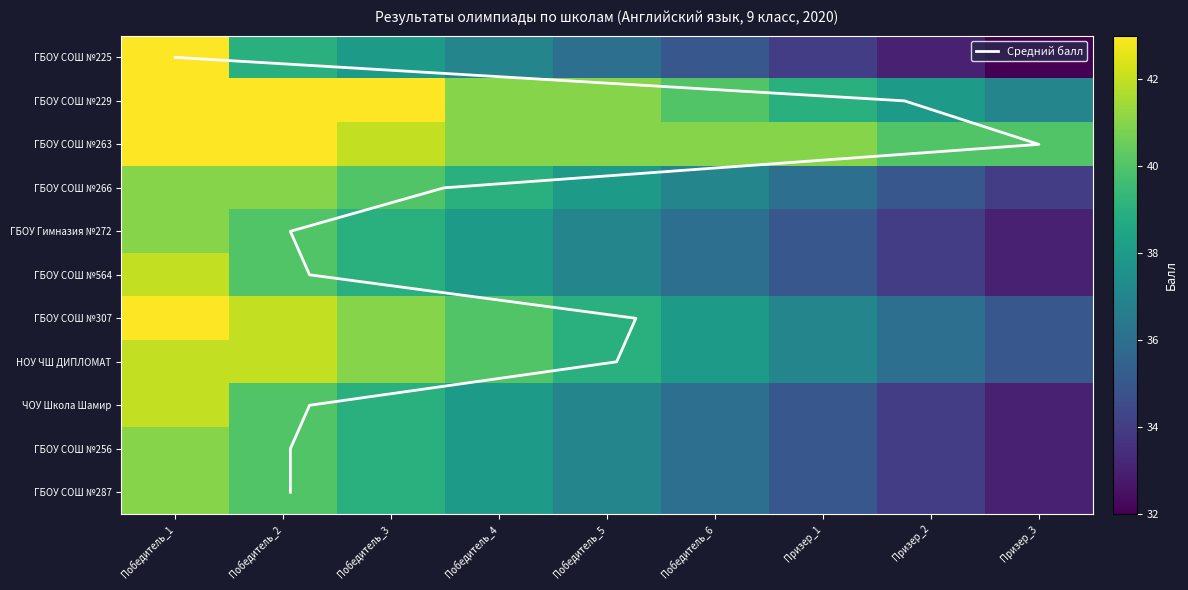

Is it true that ГБОУ СОШ №229 equals 40 at Победитель_6?

True